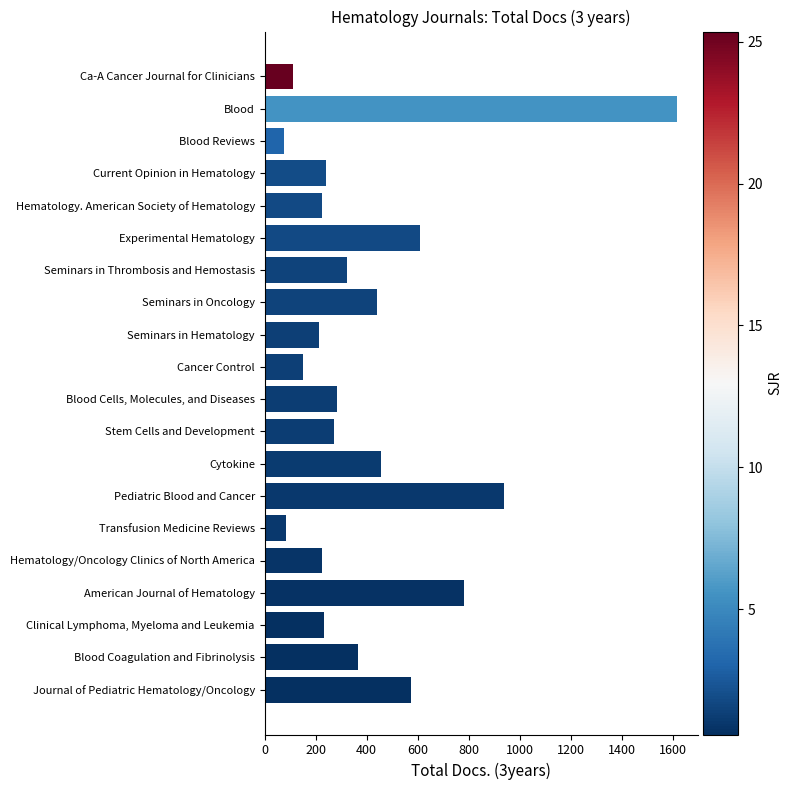

What is the sum of all values?

8217